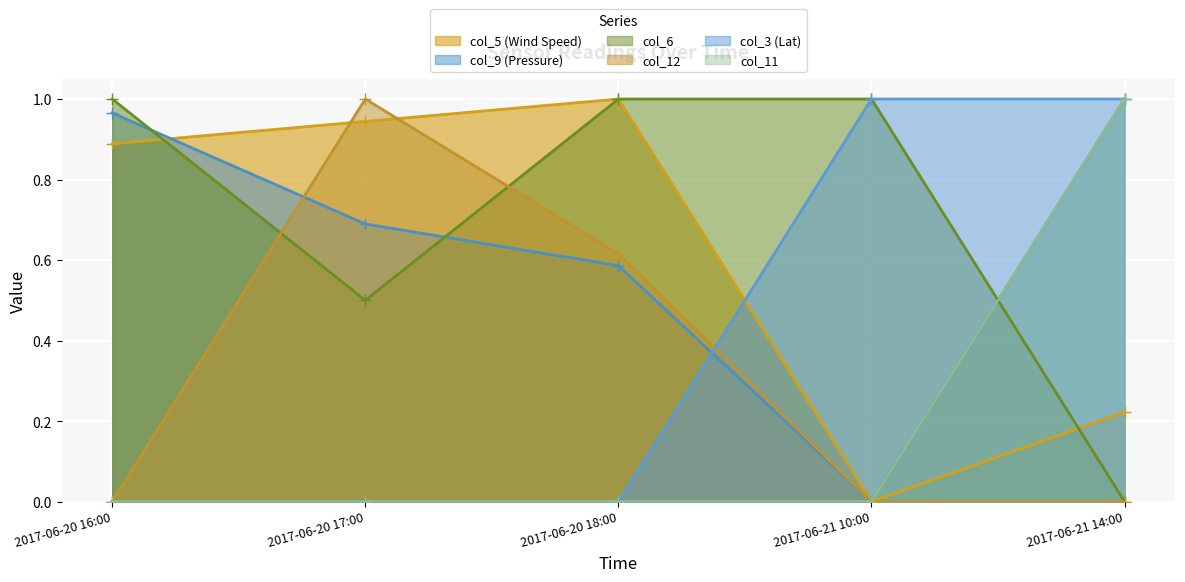

At 2017-06-20 17:00, list the series in order from largest to smallest.

col_12, col_5 (Wind Speed), col_9 (Pressure), col_6, col_3 (Lat), col_11